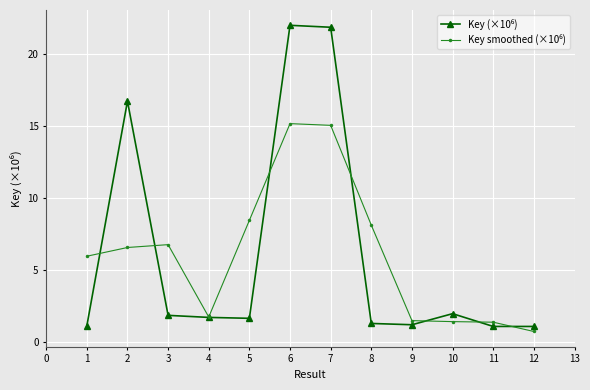

What is the smallest value displayed?

0.7